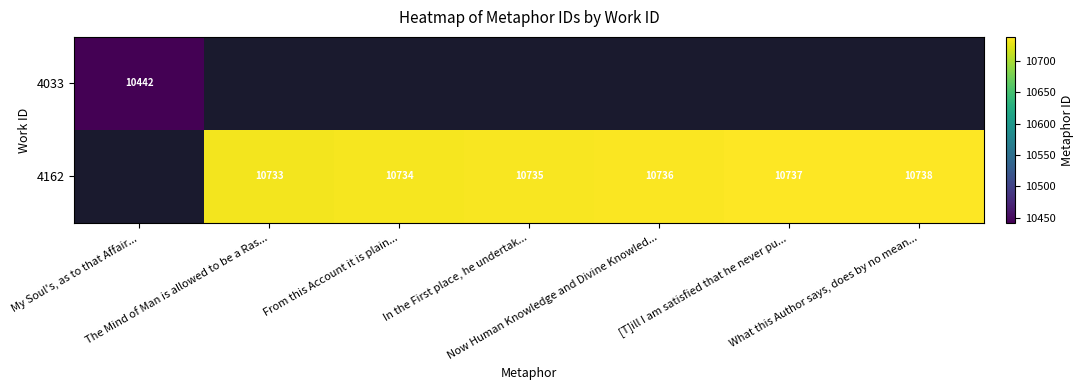

The value of 4162 at Now Human Knowledge and Divine Knowled... is 10736.0. True or false?

True